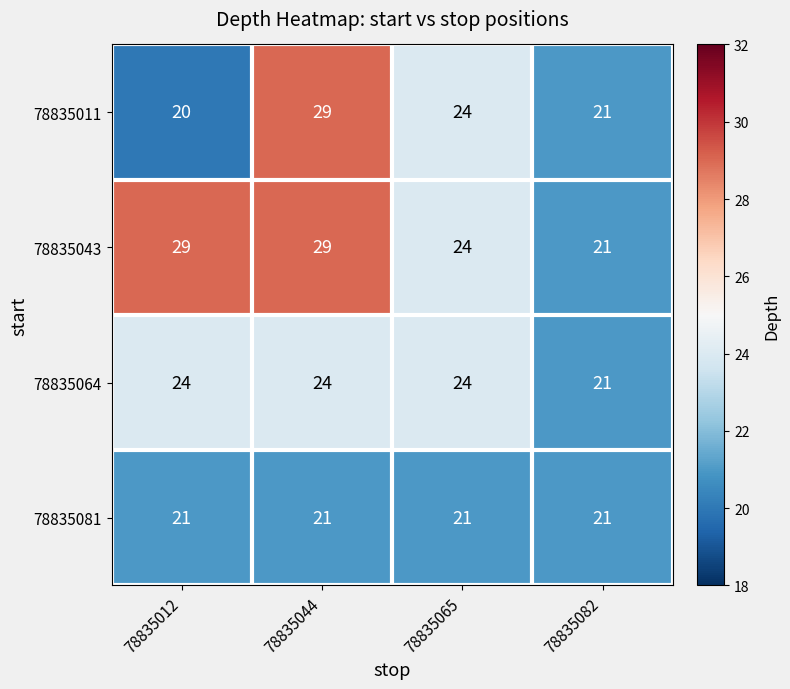

Rank the categories by 78835011 value from lowest to highest.

78835012, 78835082, 78835065, 78835044